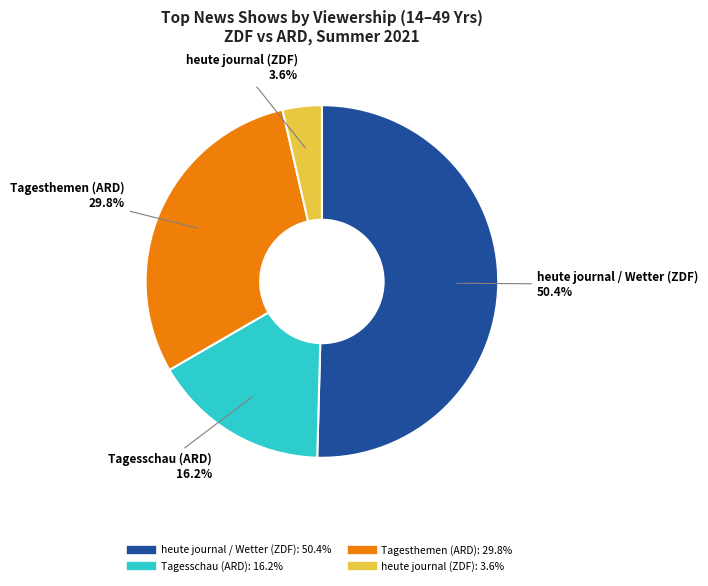

Rank the categories by value from lowest to highest.

heute journal (ZDF), Tagesschau (ARD), Tagesthemen (ARD), heute journal / Wetter (ZDF)